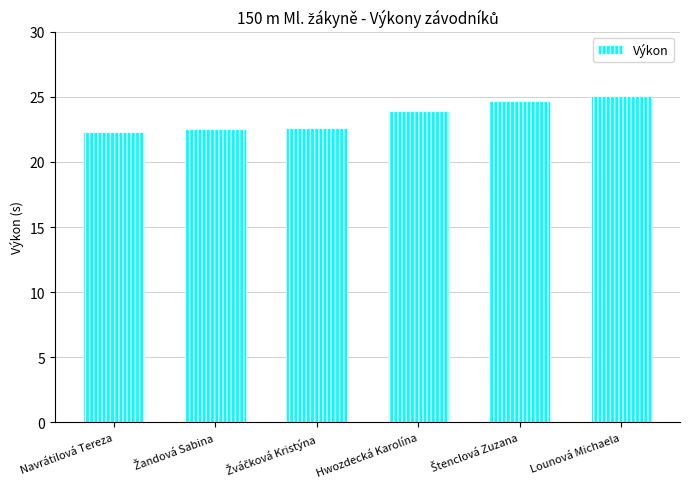

What is the ratio of the value at Lounová Michaela to the value at Hwozdecká Karolína?

1.1